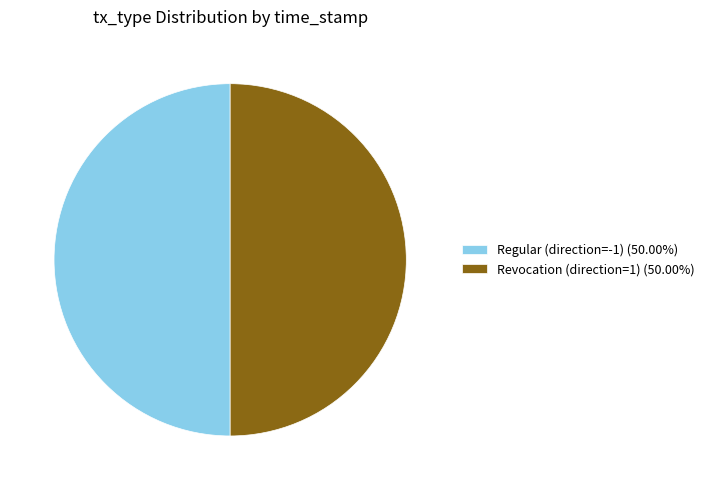

Is the sum of Regular (direction=-1) (50.00%) and Revocation (direction=1) (50.00%) greater than half?

Yes